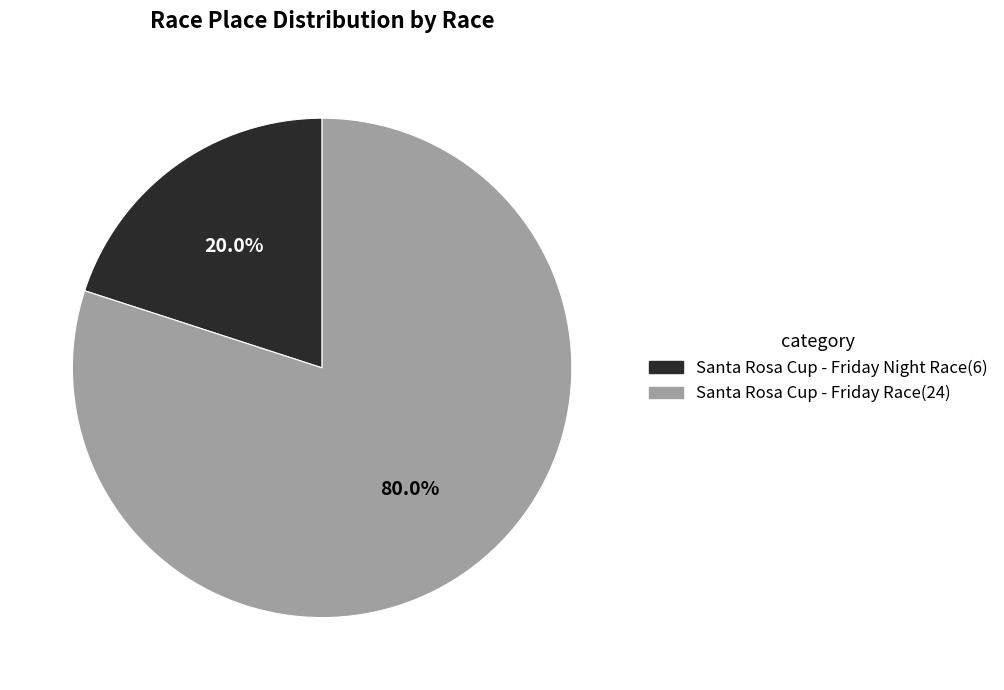

To the nearest percent, what percentage of the pie is Santa Rosa Cup - Friday Night Race?

20%